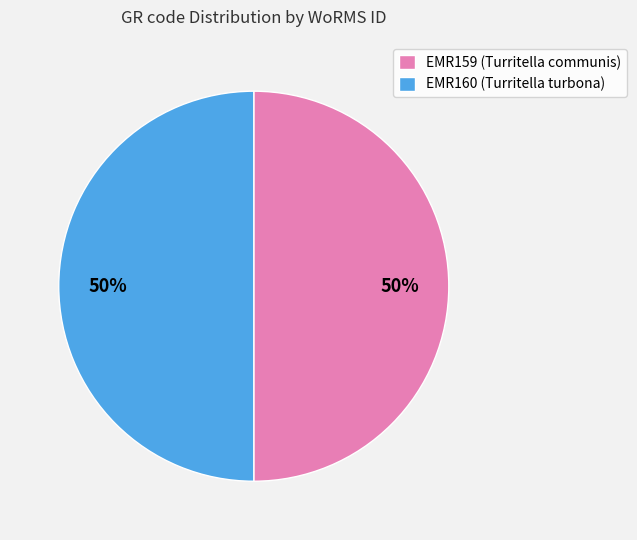

Approximately how many times larger is the value at EMR160 (Turritella turbona) compared to EMR159 (Turritella communis)?

1.0